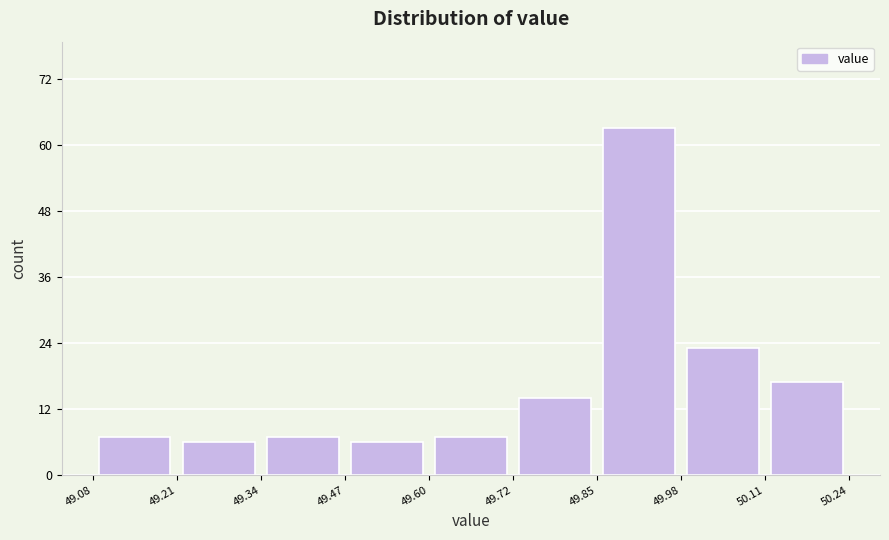

What is the height of the bar covering 50.11 to 50.24 on the x-axis? The values are not printed on the chart, so give them approximately, as read against the axis.

18